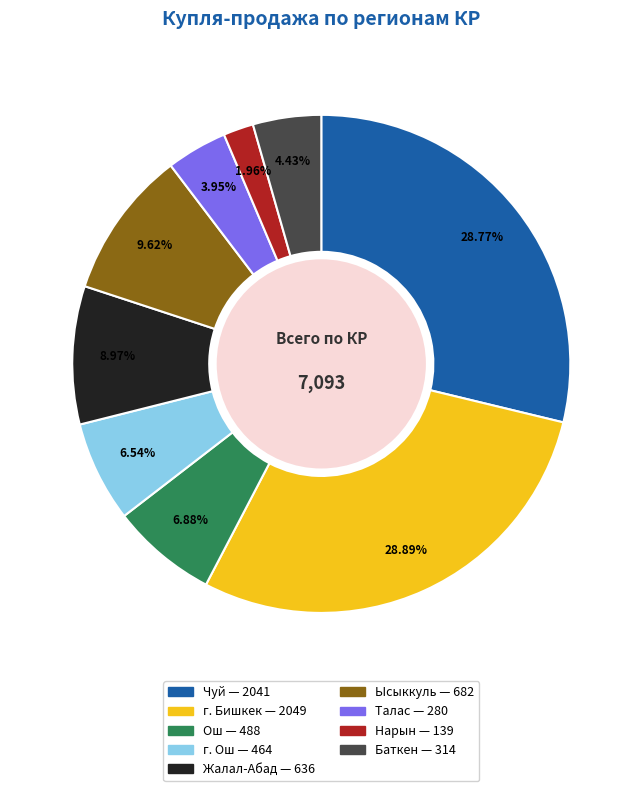

What percentage is the Талас slice, to the nearest percent?

4%